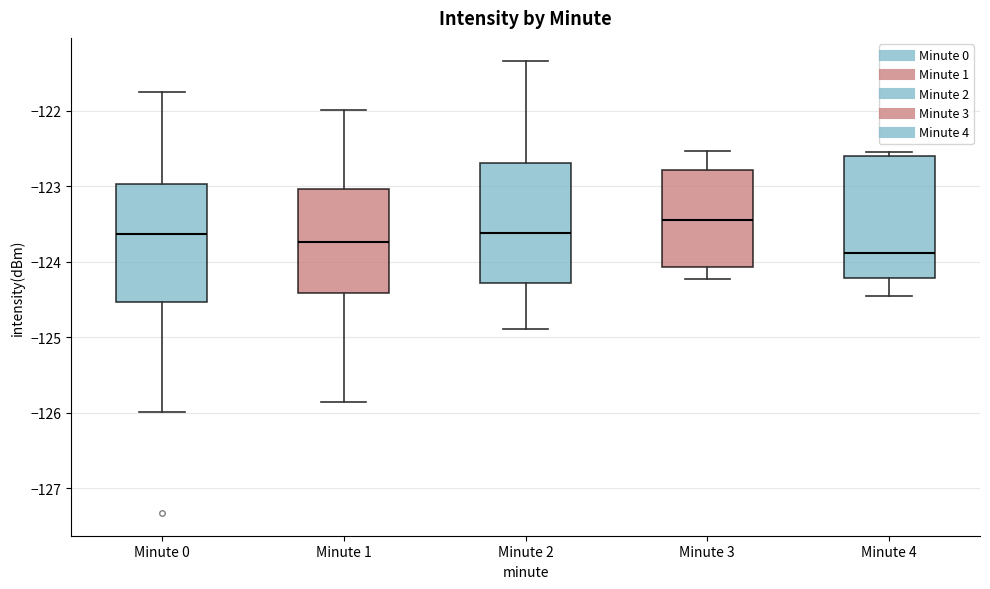

Where does the upper whisker of the box for Minute 3 end on the y-axis? The values are not printed on the chart, so give them approximately, as read against the axis.

-122.5